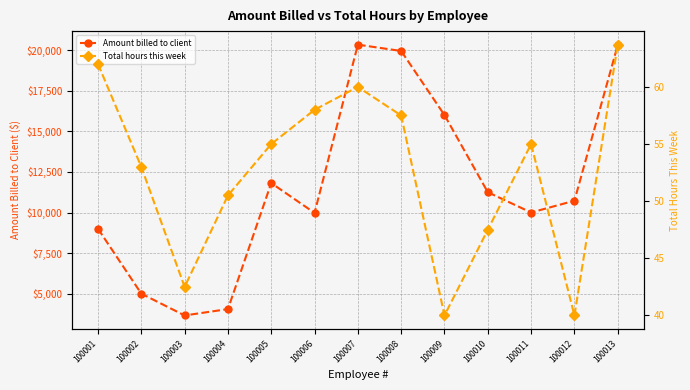

Which series has the widest spread of values?

Amount billed to client